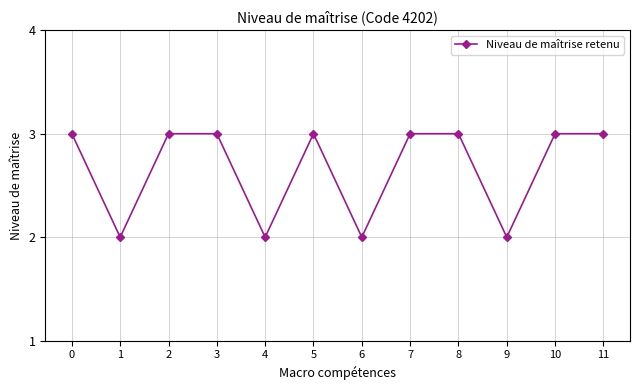

What is the value of the 5th point from the left?

2